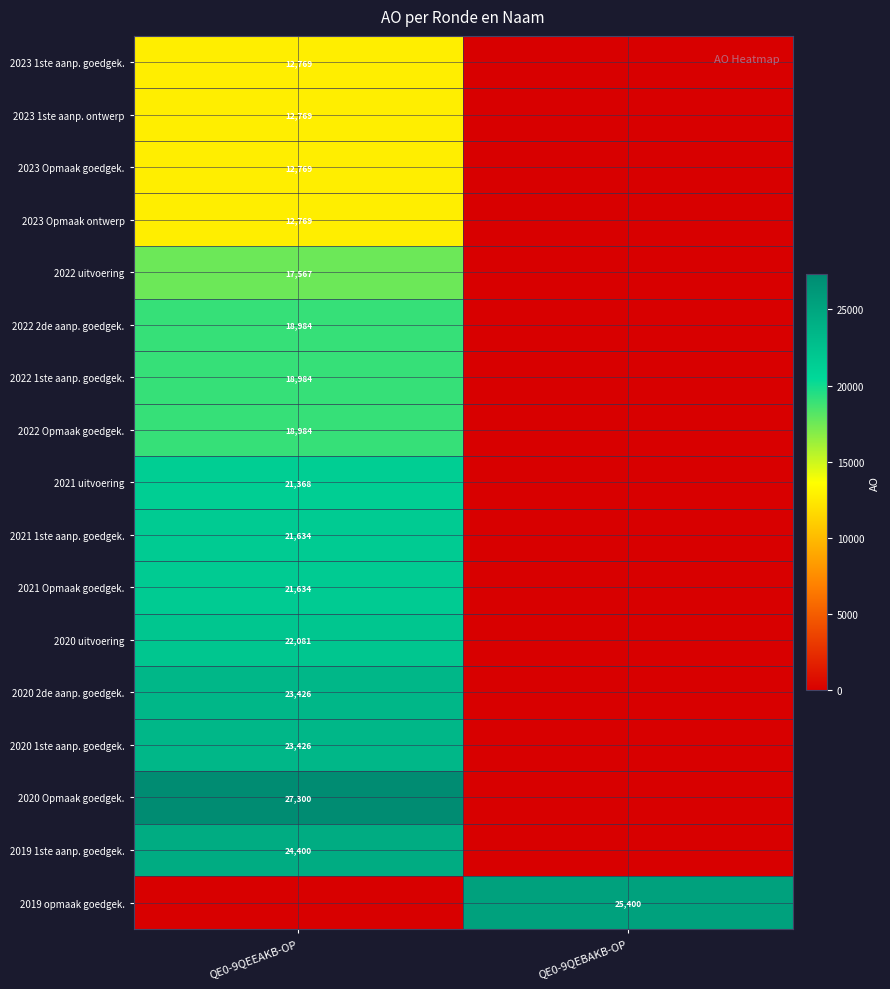

Is the value of 2022 uitvoering at QE0-9QEEAKB-OP greater than the value of 2020 2de aanp. goedgek. at QE0-9QEEAKB-OP?

No